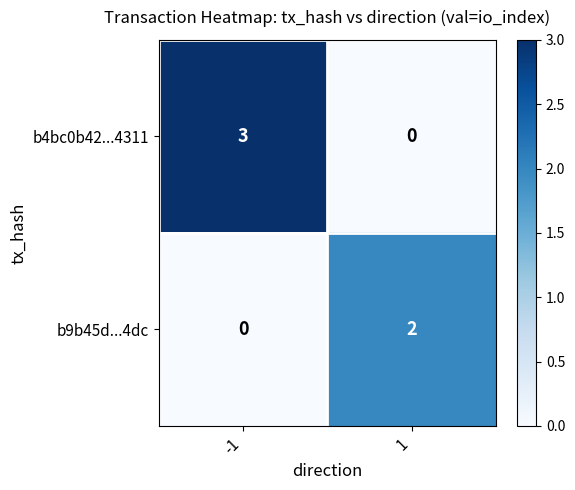

The b4bc0b42...4311 series shows 3 at -1. True or false?

True